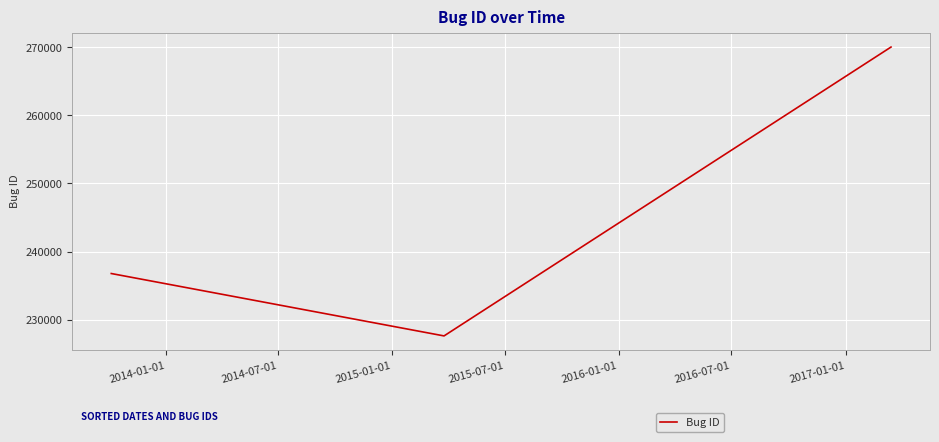

What is the sum of all values?

734425